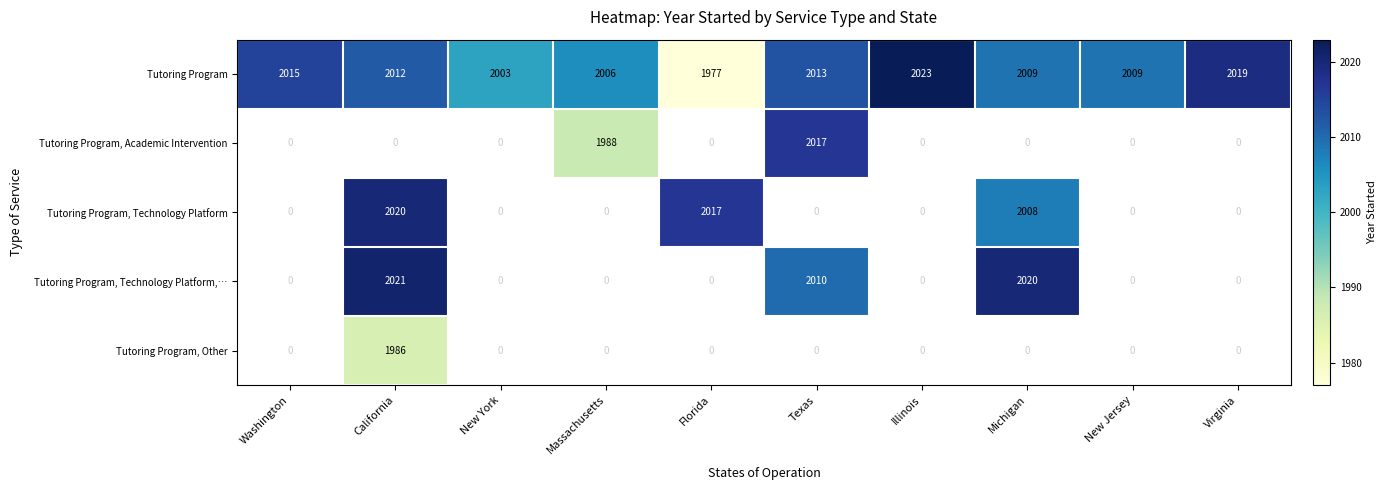

What is the difference between the Tutoring Program values at Washington and Florida?

38